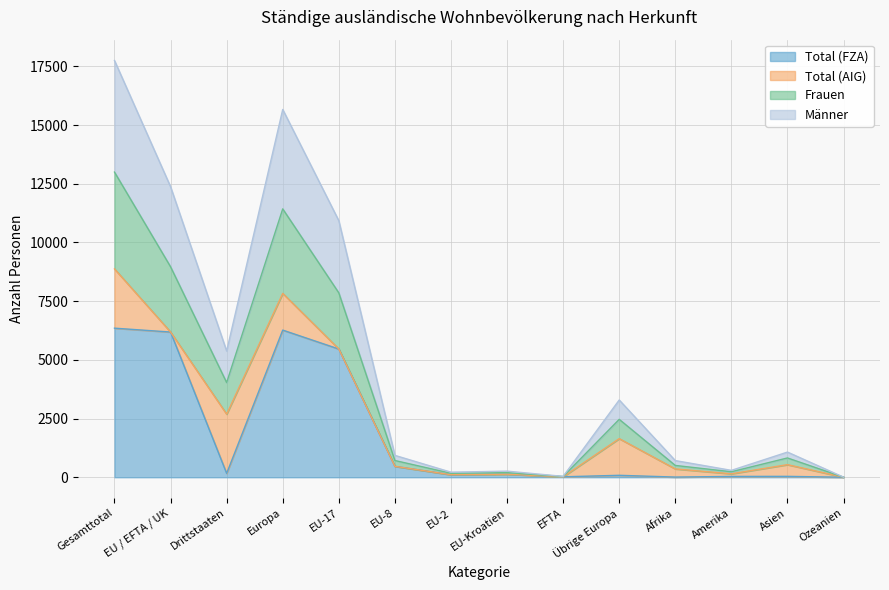

Where does the Frauen series first go above 822?

Gesamttotal